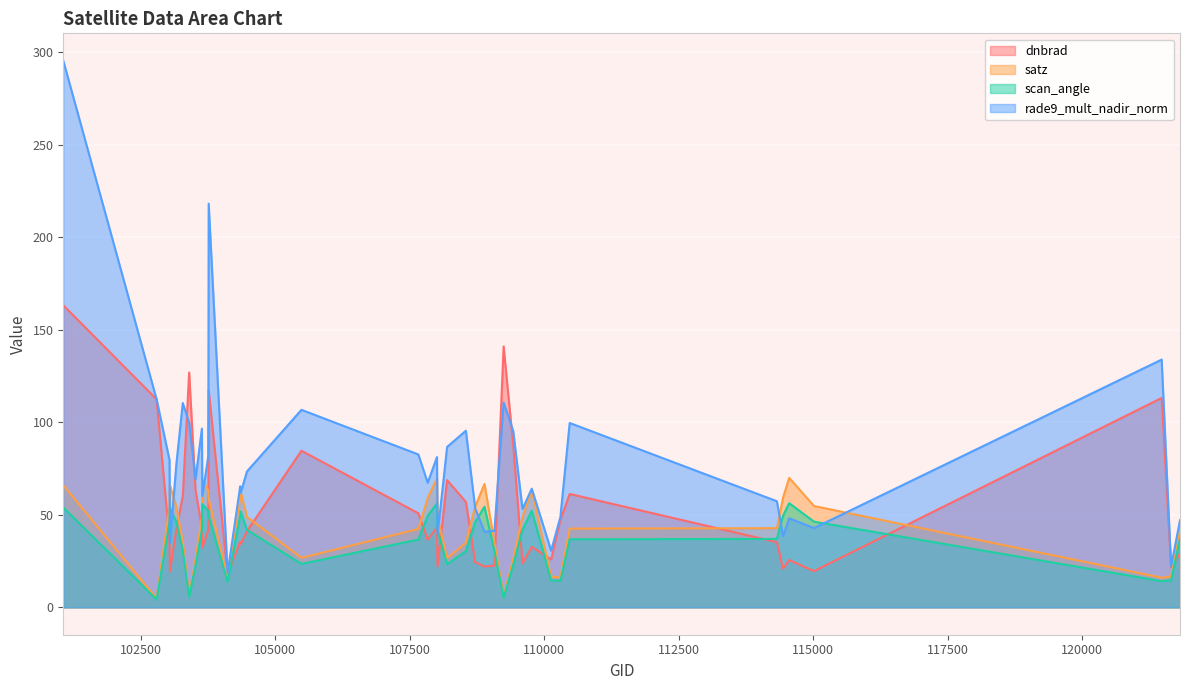

List the series in order of their peak value, lowest first.

scan_angle, satz, dnbrad, rade9_mult_nadir_norm